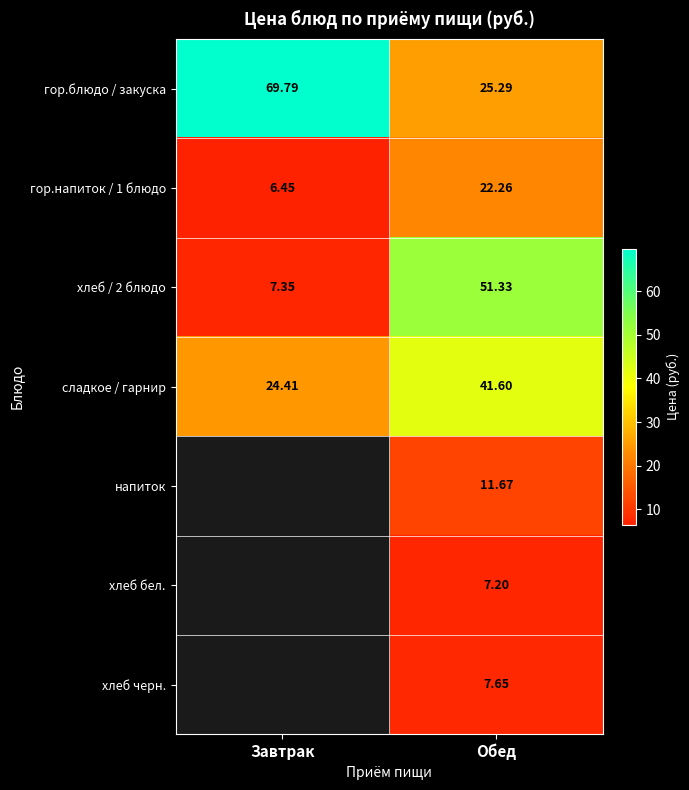

At which label does гор.блюдо / закуска reach its minimum?

Обед